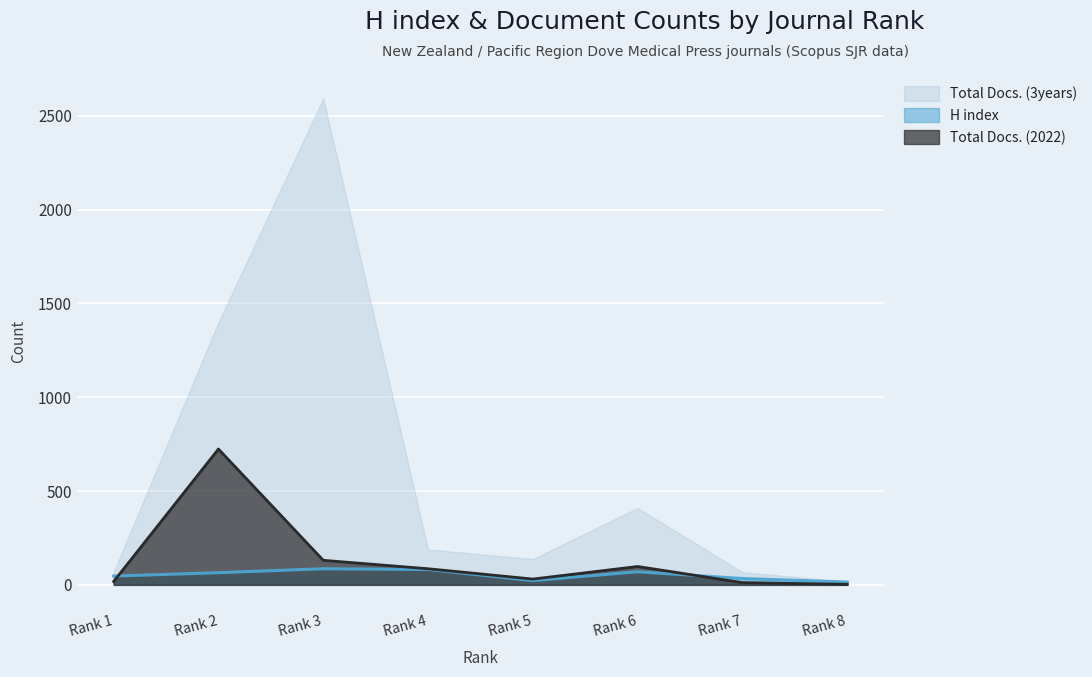

The value of Total Docs. (3years) at Rank 6 is 410. True or false?

True